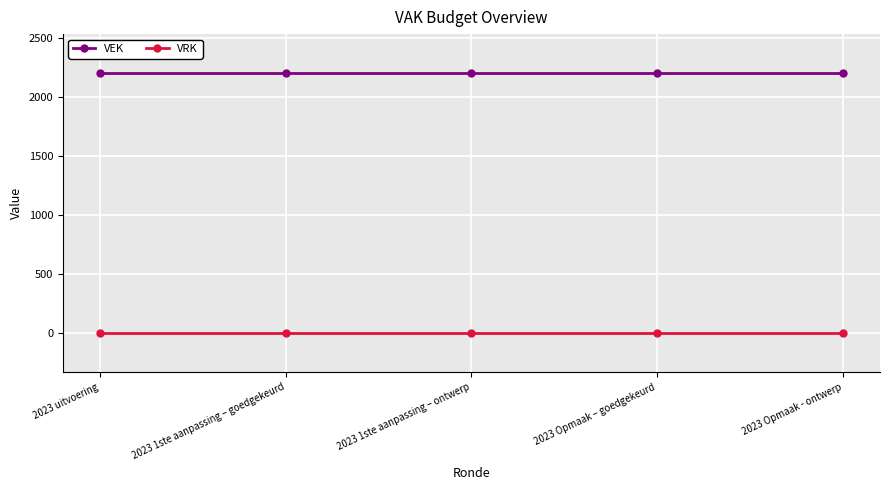

What is the maximum value shown in the chart?

2200